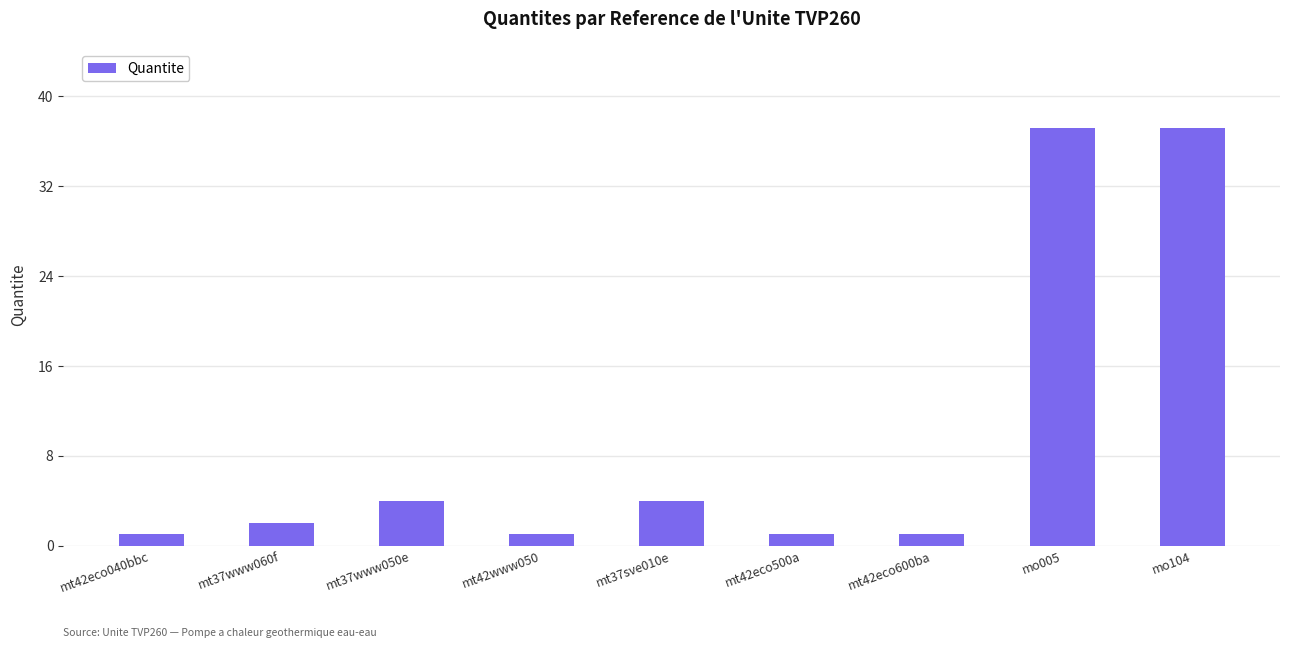

What is the greatest value displayed?

37.2